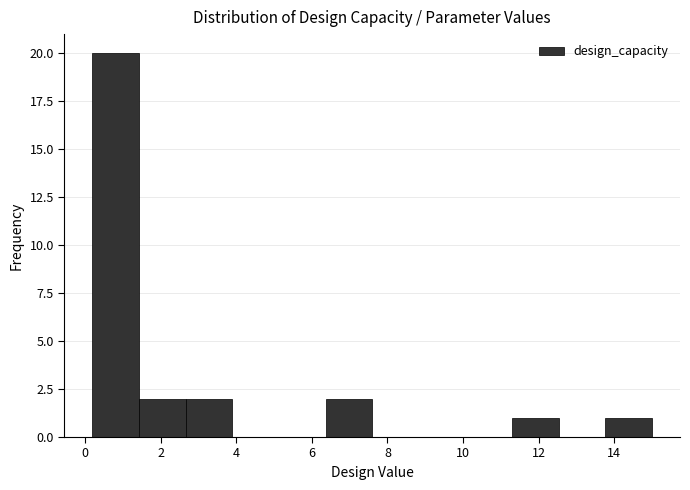

Which range on the x-axis has the tallest bar?

0.2 to 1.4